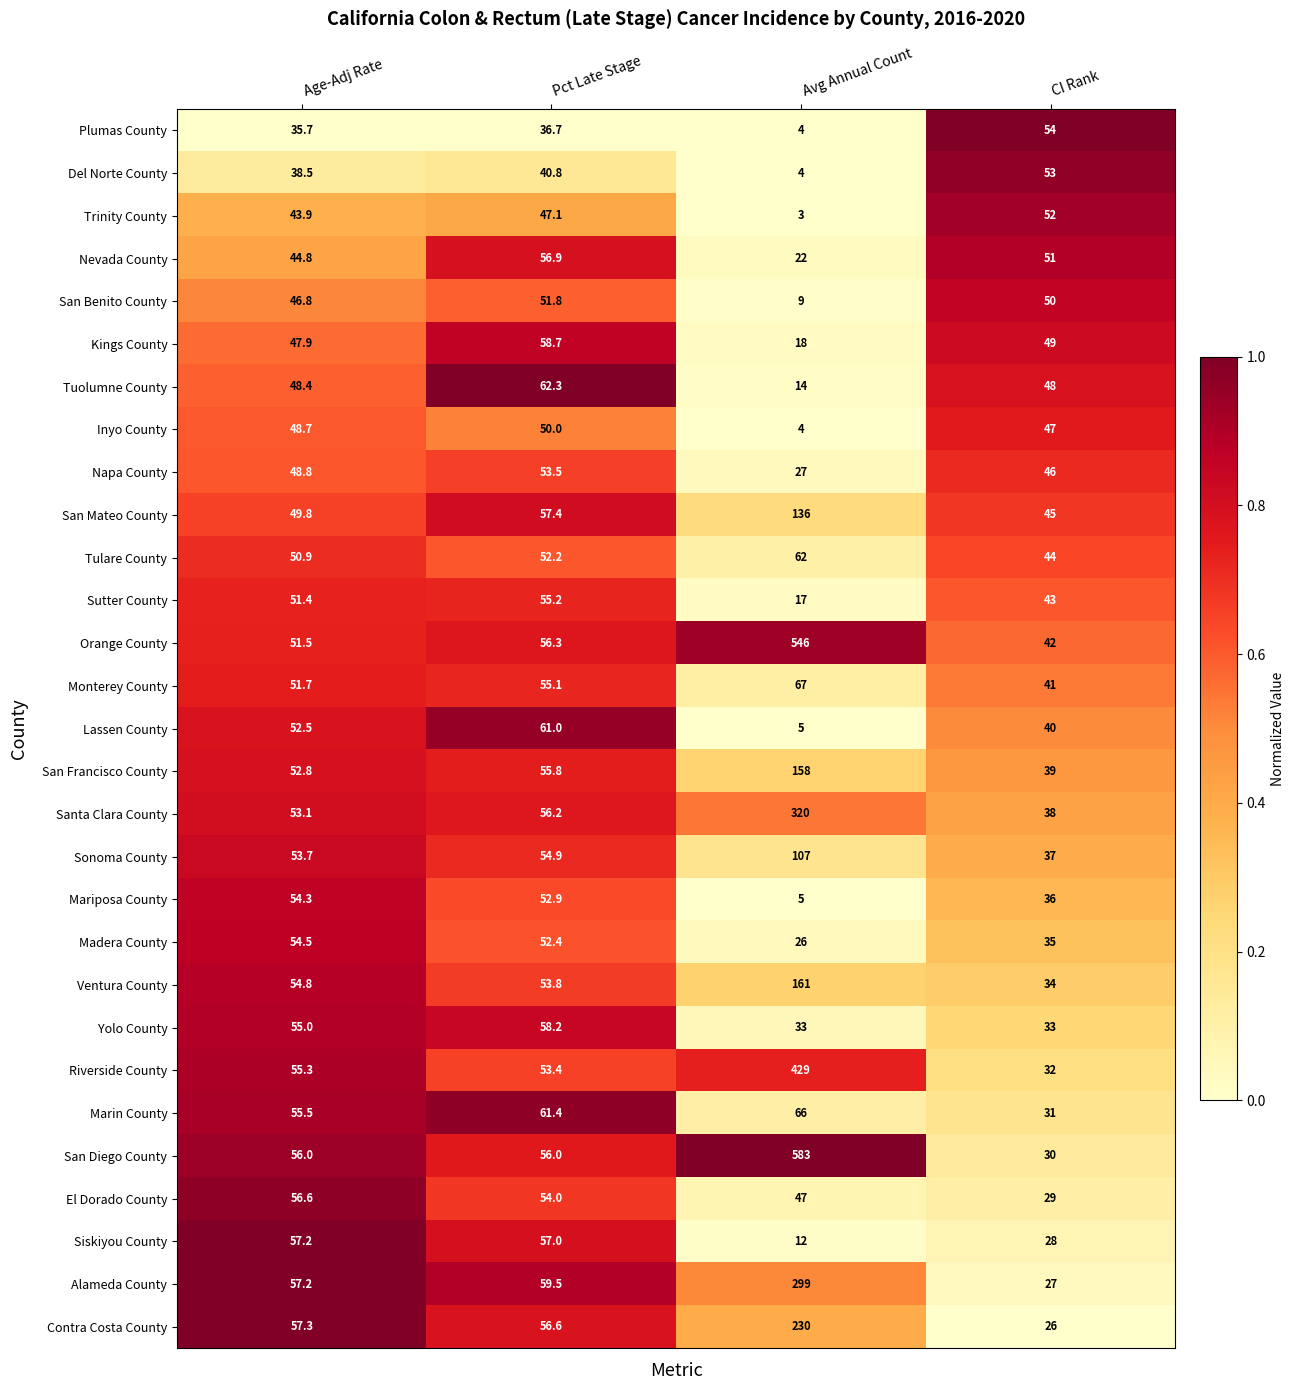

Which series has the largest total across all categories?

San Diego County